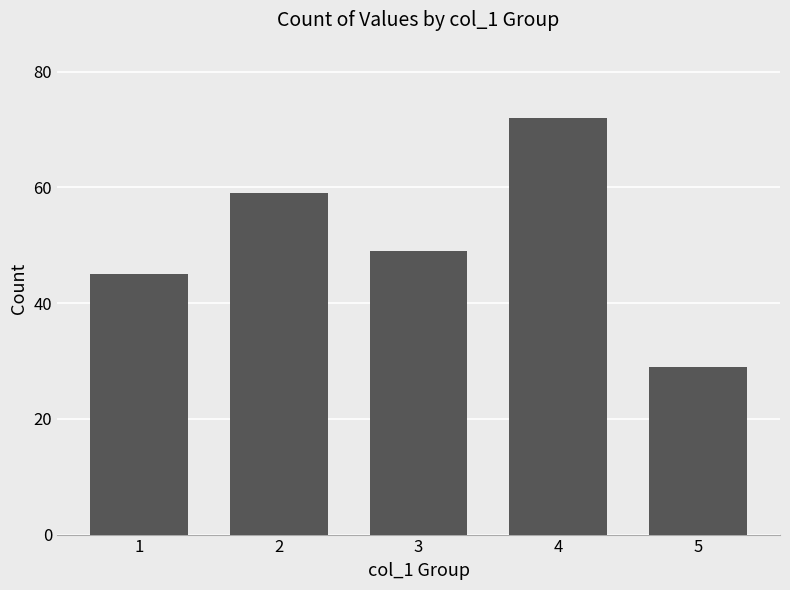

Reading left to right, list all the values displayed in this chart.

1=45	2=59	3=49	4=72	5=29